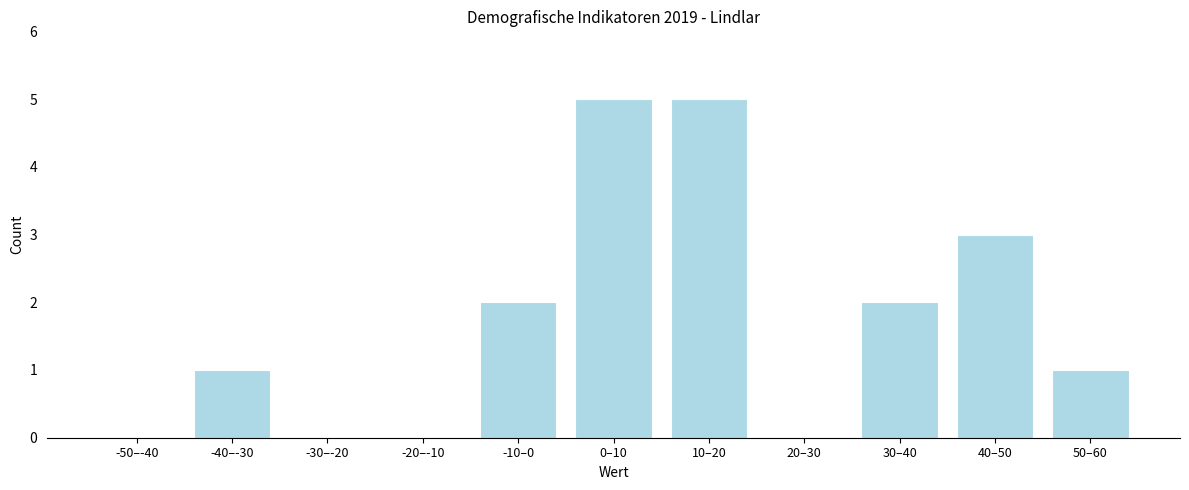

Reading right to left, list all the values displayed in this chart.

50–60=1	40–50=3	30–40=2	20–30=0	10–20=5	0–10=5	-10–0=2	-20–-10=0	-30–-20=0	-40–-30=1	-50–-40=0